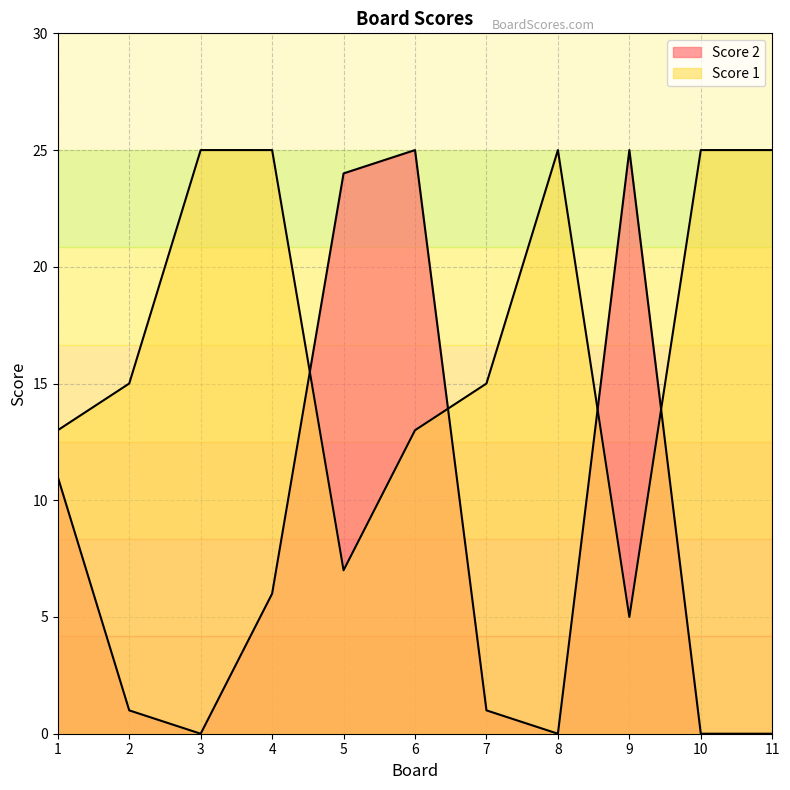

Reading right to left, extract all data points from this chart.

Score 2: 0	0	25	0	1	25	24	6	0	1	11
Score 1: 25	25	5	25	15	13	7	25	25	15	13